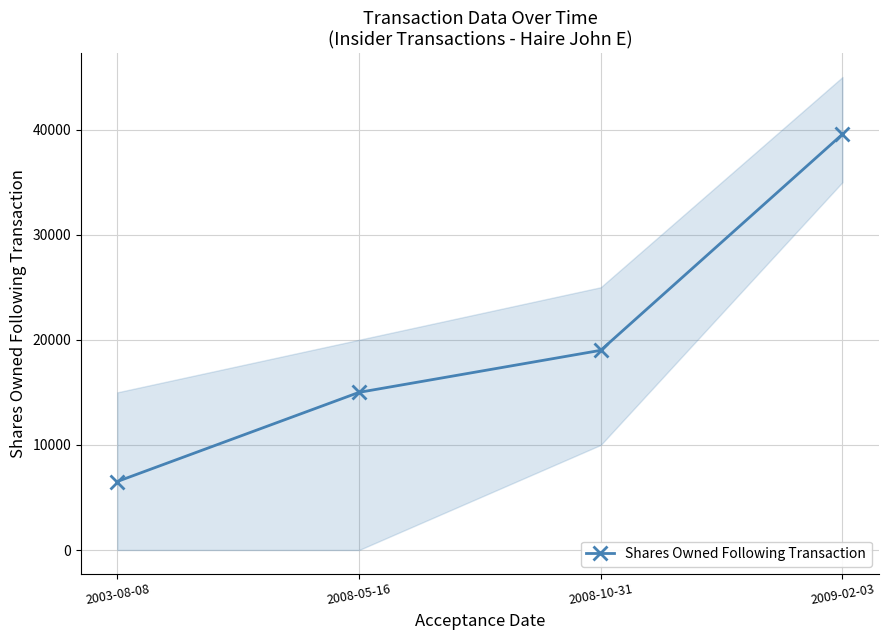

What is the label of the 4th point from the left?

2009-02-03